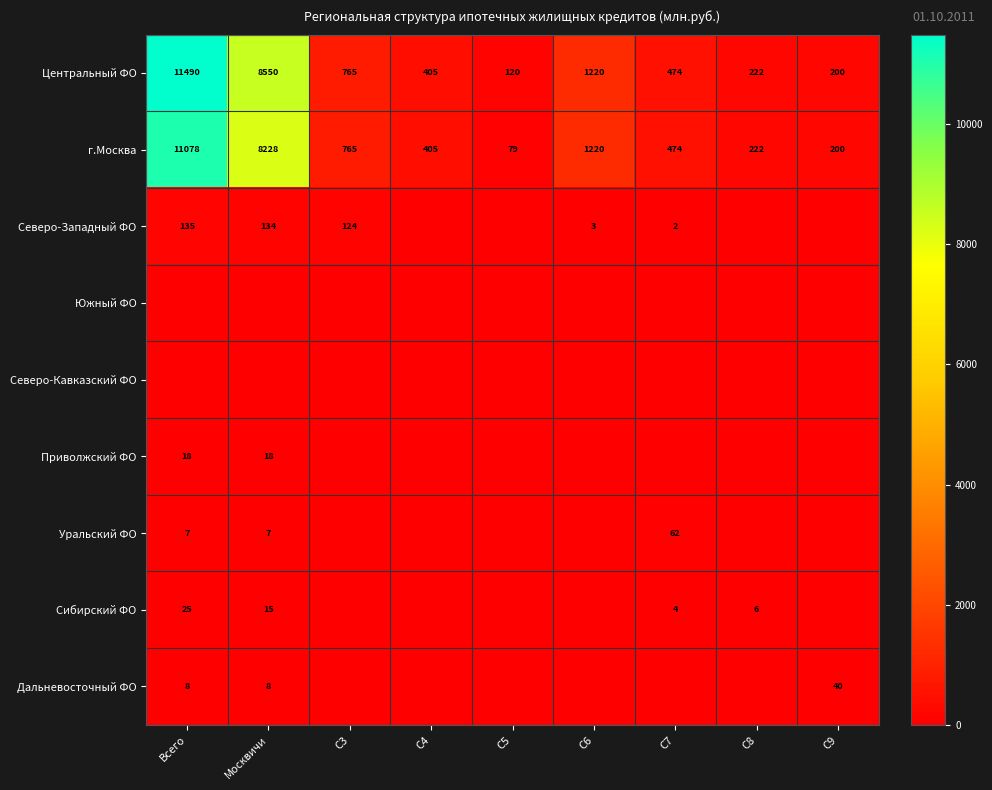

What is the sum of the Северо-Западный ФО values at Всего and C3?

259